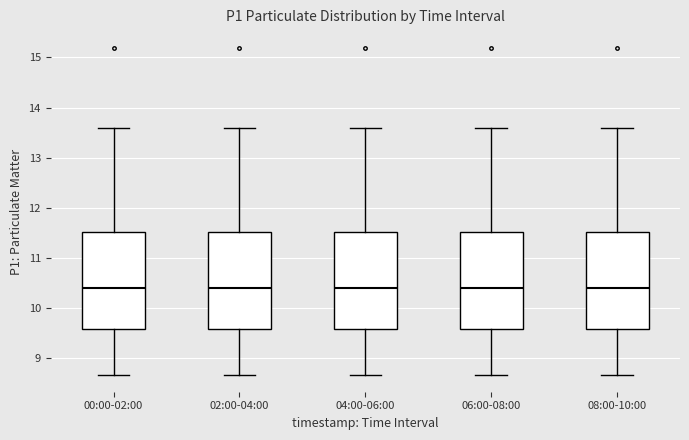

Reading left to right, read every box against the y-axis: the position of its median line, the range the box covers, and the ends of its whiskers. The values are not printed on the chart, so give them approximately, as read against the axis.

00:00-02:00: median 10.4, box 9.6 to 11.5, whiskers 8.7 to 13.6
02:00-04:00: median 10.4, box 9.6 to 11.5, whiskers 8.7 to 13.6
04:00-06:00: median 10.4, box 9.6 to 11.5, whiskers 8.7 to 13.6
06:00-08:00: median 10.4, box 9.6 to 11.5, whiskers 8.7 to 13.6
08:00-10:00: median 10.4, box 9.6 to 11.5, whiskers 8.7 to 13.6